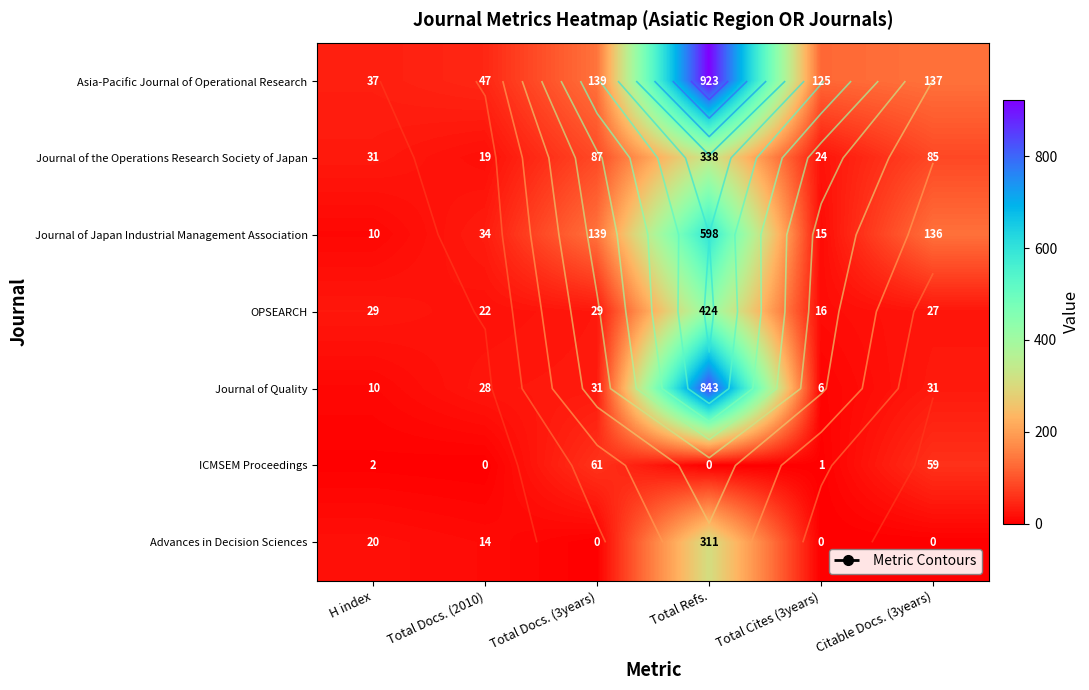

At which label is OPSEARCH closest to 220?

H index